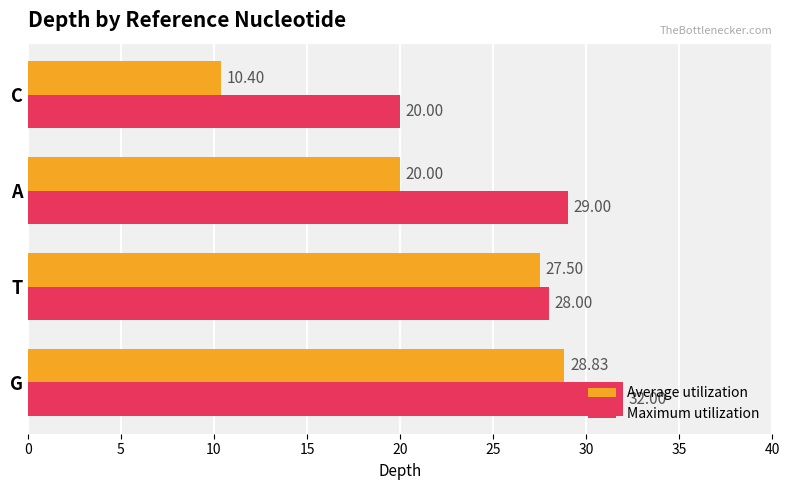

What is the sum of the Average utilization values at C and G?

39.2